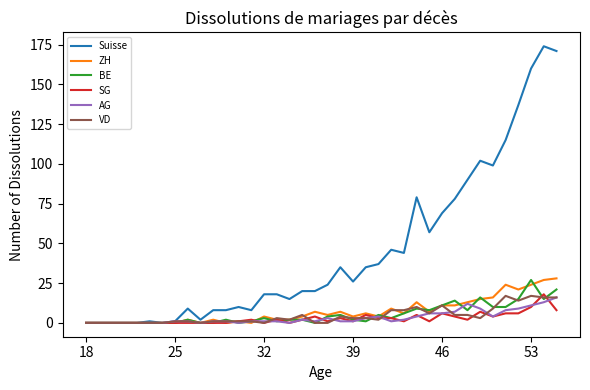

Which series has the largest total across all categories?

Suisse